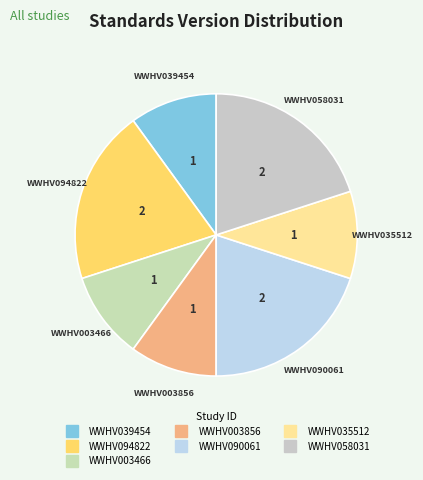

Approximately how many times larger is the value at WWHV035512 compared to WWHV039454?

1.0